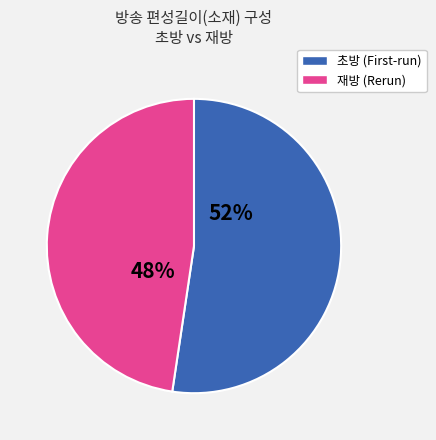

Is there any slice that represents more than half of the pie?

Yes